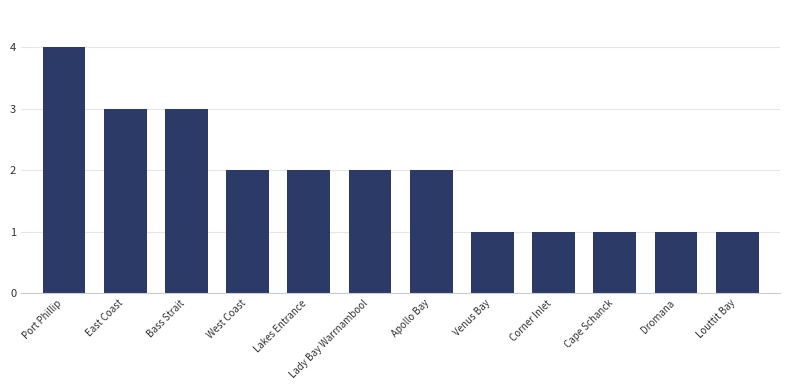

Read the value at Lady Bay Warrnambool.

2